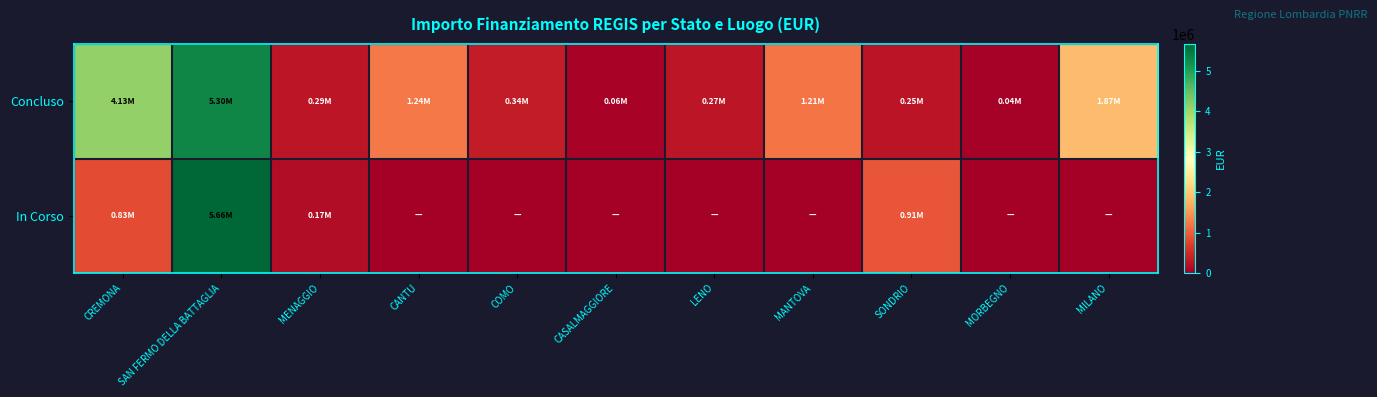

At which category is the sum across all series the highest?

SAN FERMO DELLA BATTAGLIA